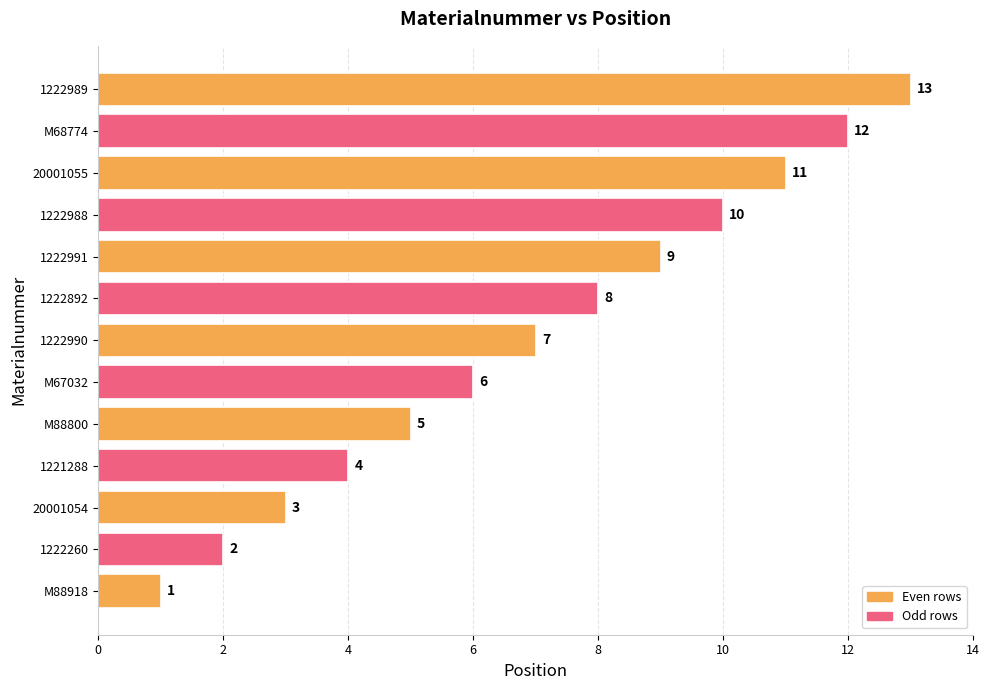

How many bars are there in total?

13